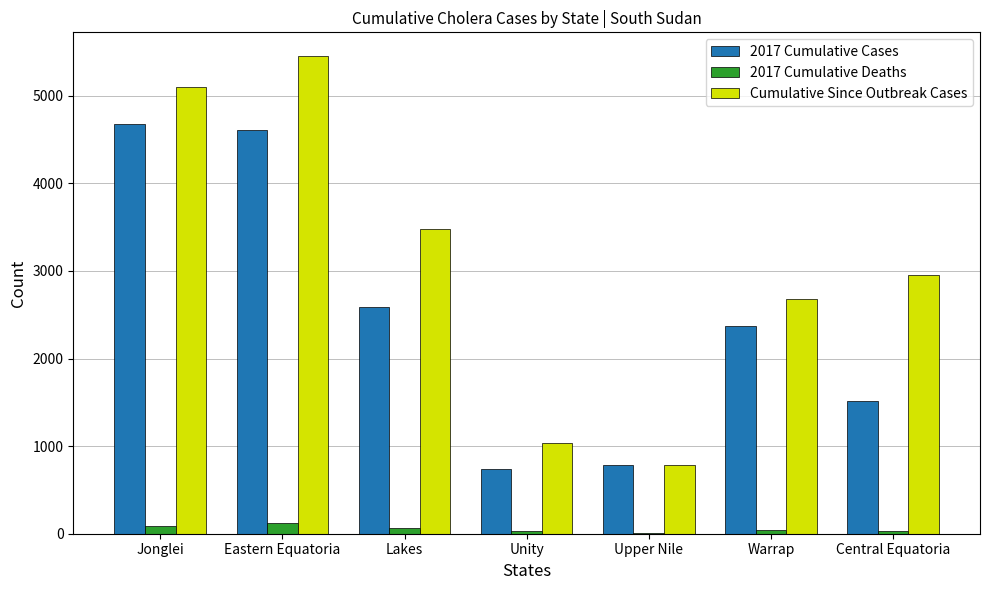

At which category is the sum across all series the highest?

Eastern Equatoria